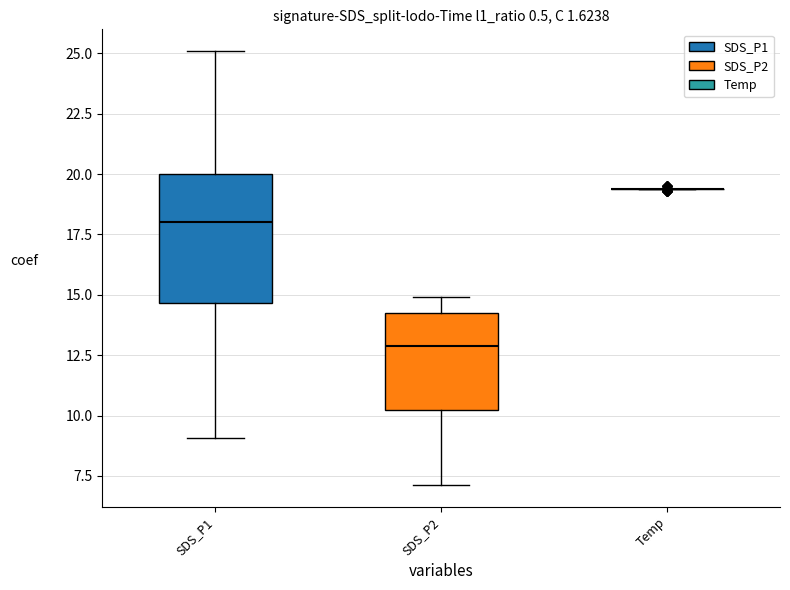

What is the difference between the maximum and minimum values in the SDS_P1 series?

16.1